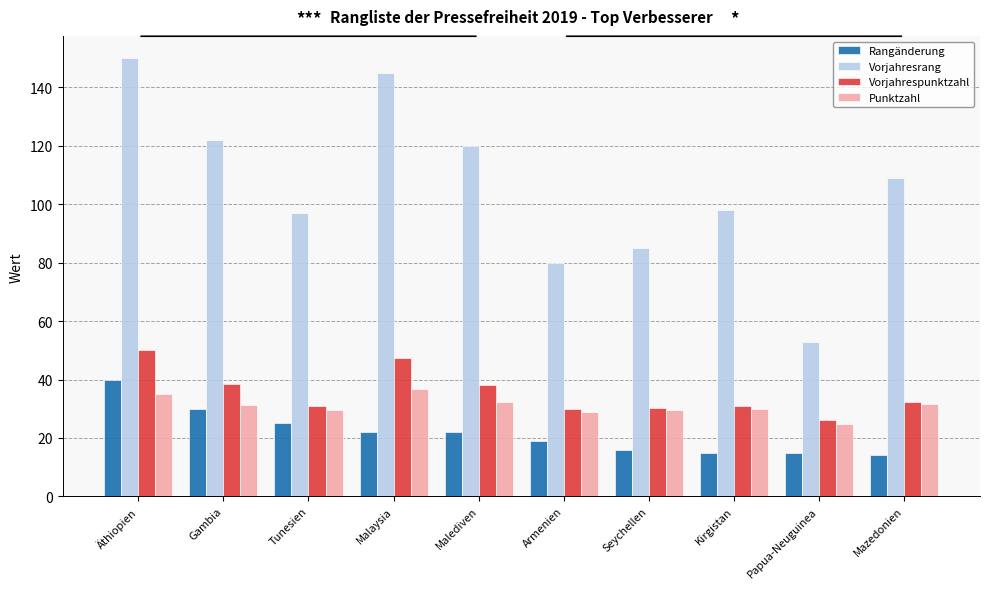

Between Gambia and Kirgistan, which series saw the biggest shift?

Vorjahresrang